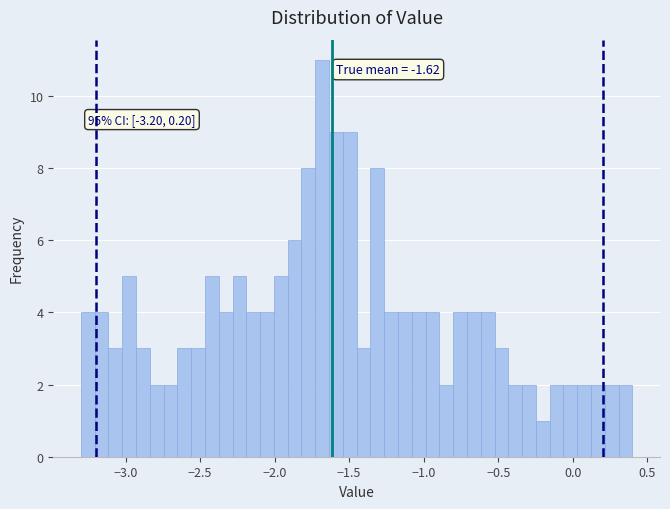

Read against the x-axis, roughly where is the centre of the tallest bar?

-1.70